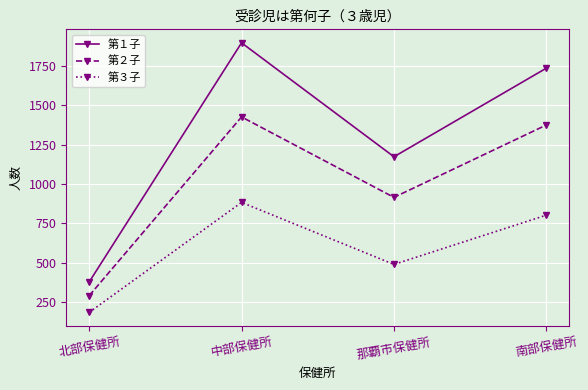

The value of 第３子 at 中部保健所 is 225. True or false?

False